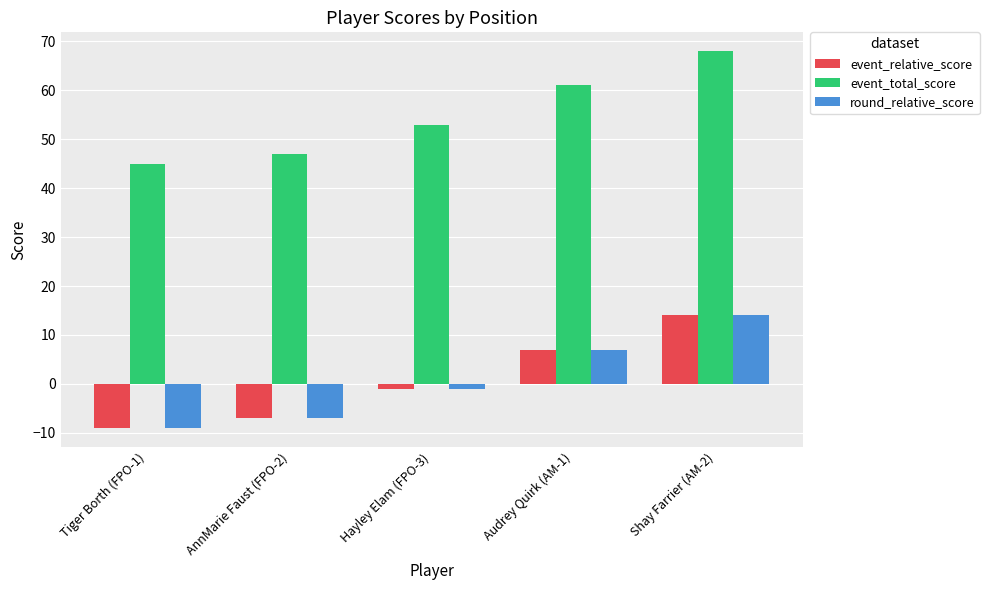

What is the maximum value for event_total_score?

68